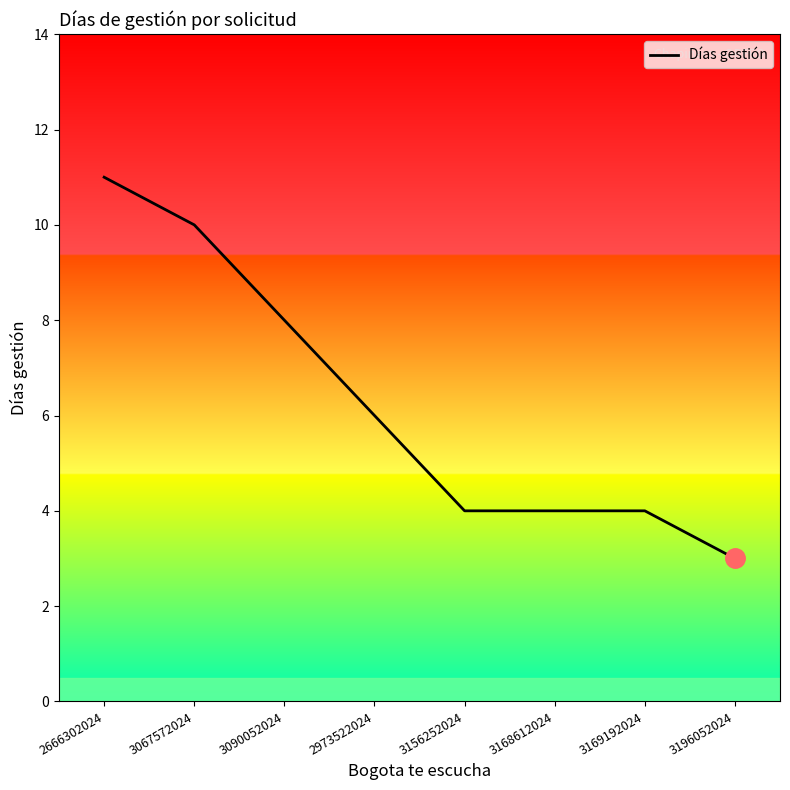

What position from the right is 2973522024?

5